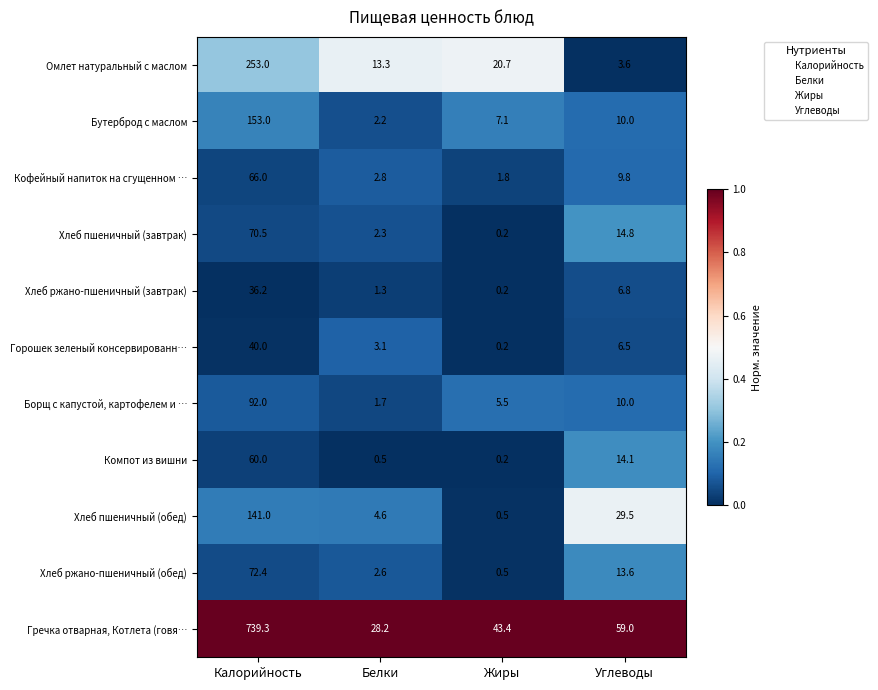

What is the sum of the Горошек зеленый консервированн… values at Белки and Жиры?

3.3